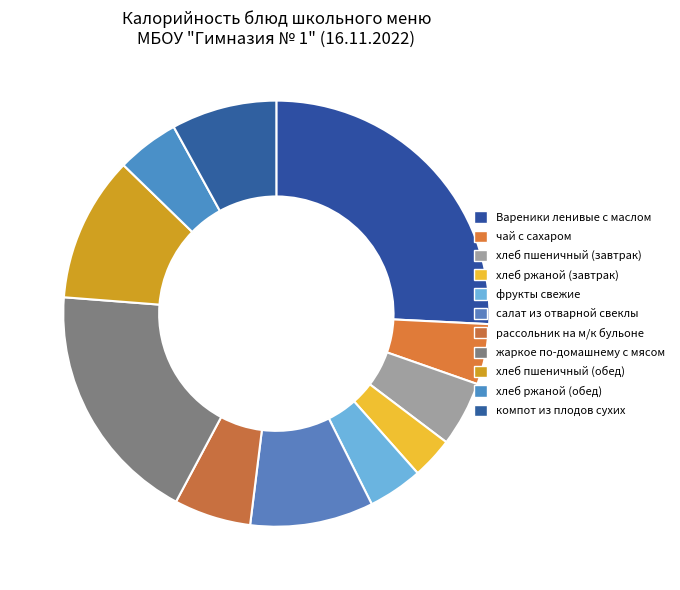

Count the number of slices in the pie.

11